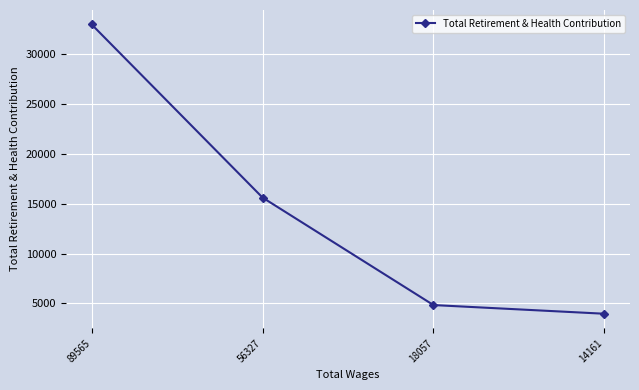

Reading left to right, what are all the values shown in this chart?

32950	15607	4841	3971